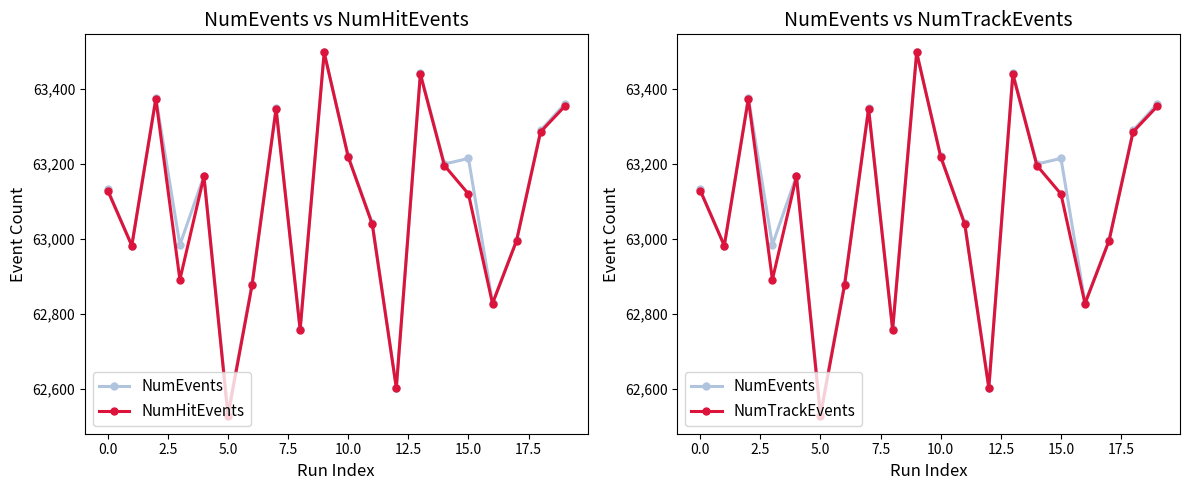

What are all the series names shown in the legend?

NumEvents, NumHitEvents, NumTrackEvents